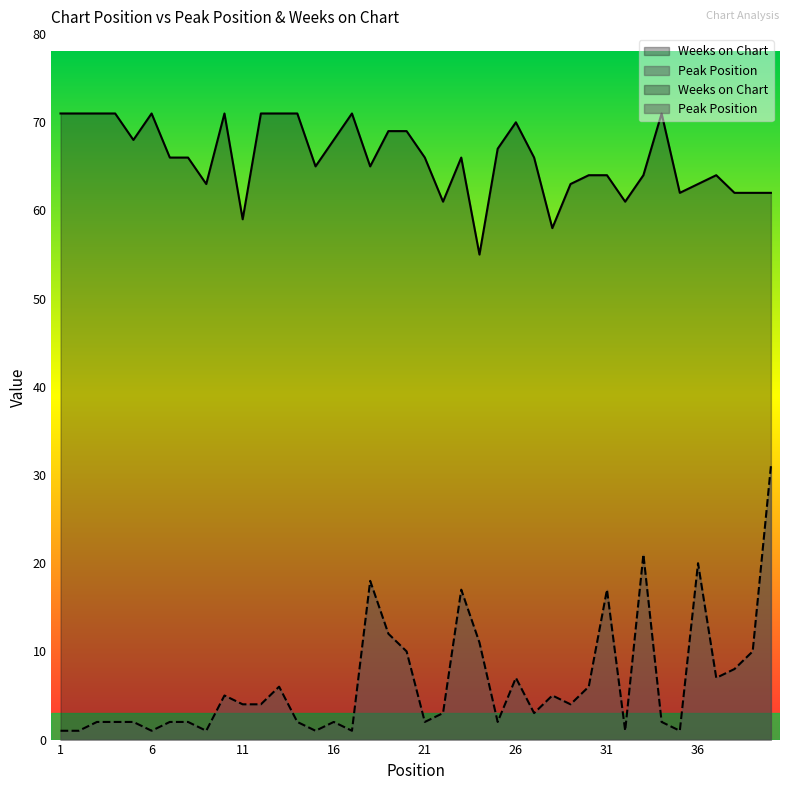

List the series in order of their overall mean, lowest first.

Peak Position, Weeks on Chart